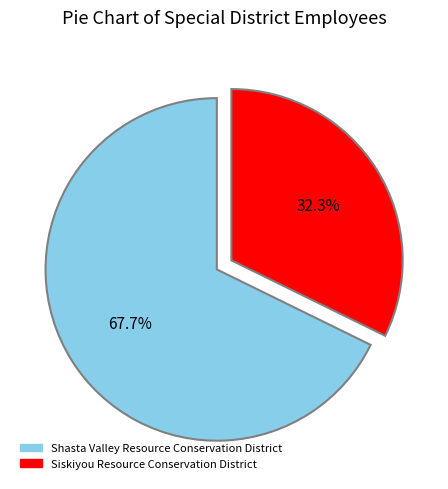

To the nearest percent, what portion does Siskiyou Resource Conservation District represent?

32%